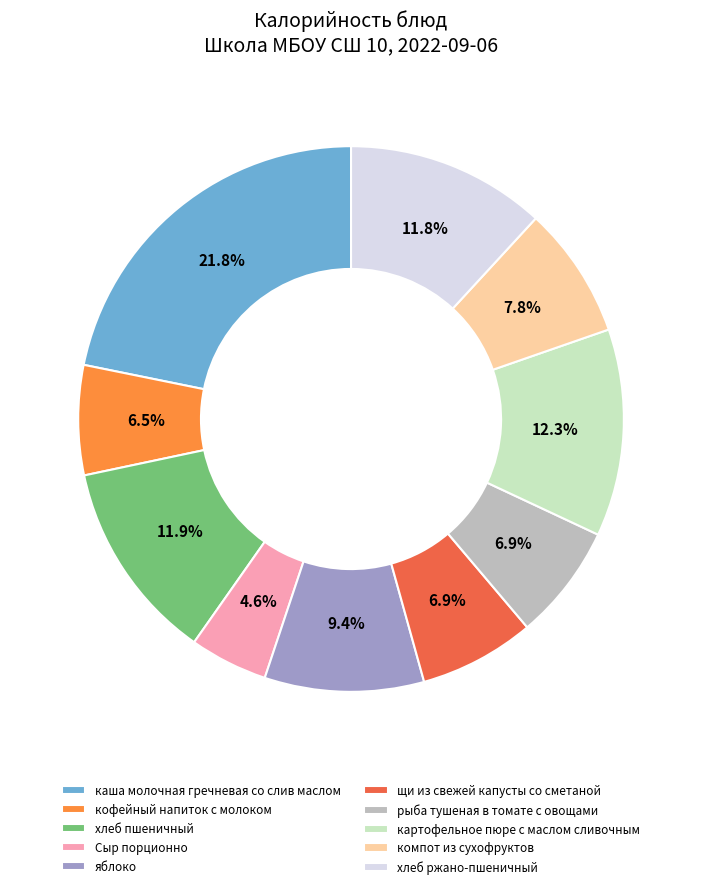

To the nearest percent, what is the combined percentage of хлеб ржано-пшеничный and картофельное пюре с маслом сливочным?

24%